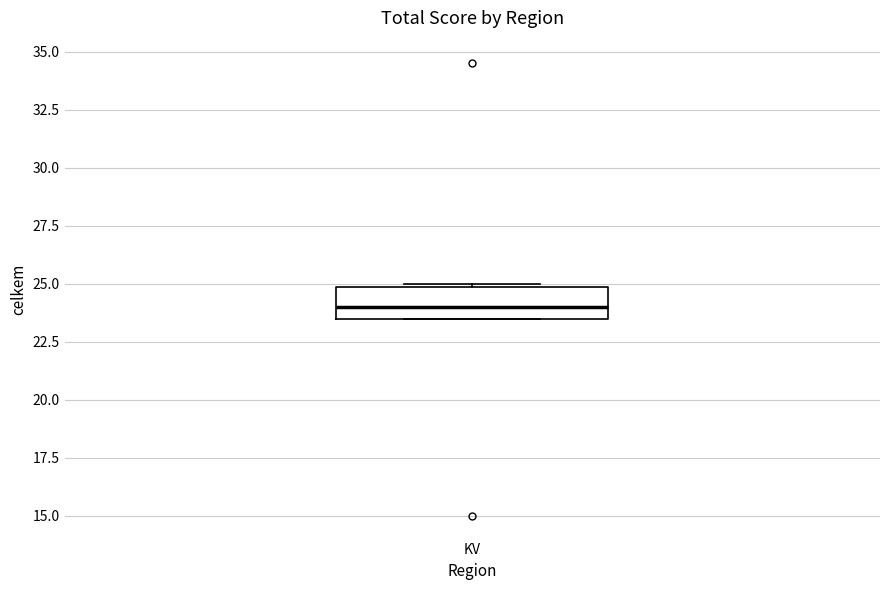

Where does the median line of the box for KV sit on the y-axis? The values are not printed on the chart, so give them approximately, as read against the axis.

24.0